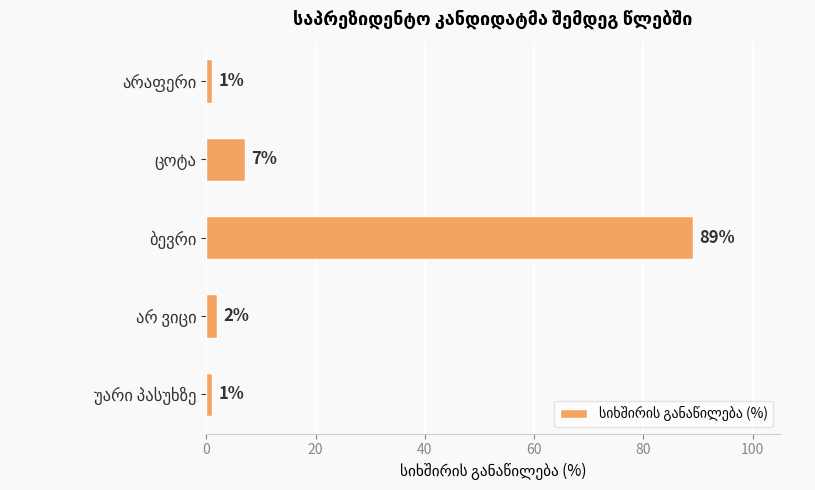

Reading top to bottom, transcribe all the data shown in this chart.

1	7	89	2	1